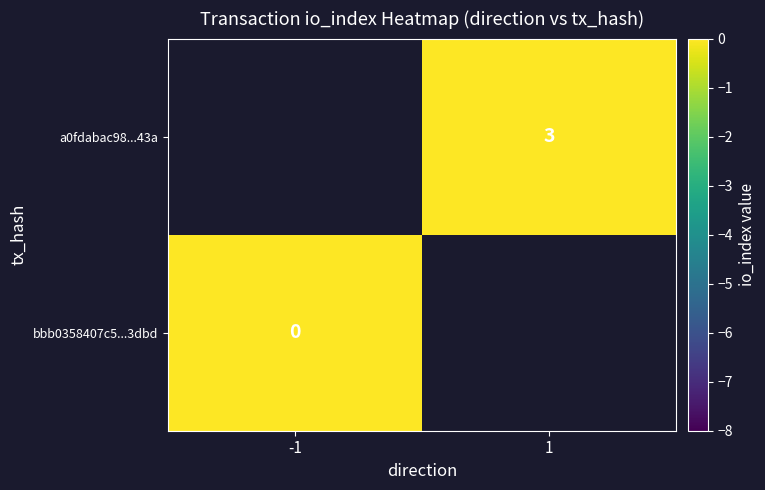

The a0fdabac98...43a series shows 3 at 1. True or false?

True